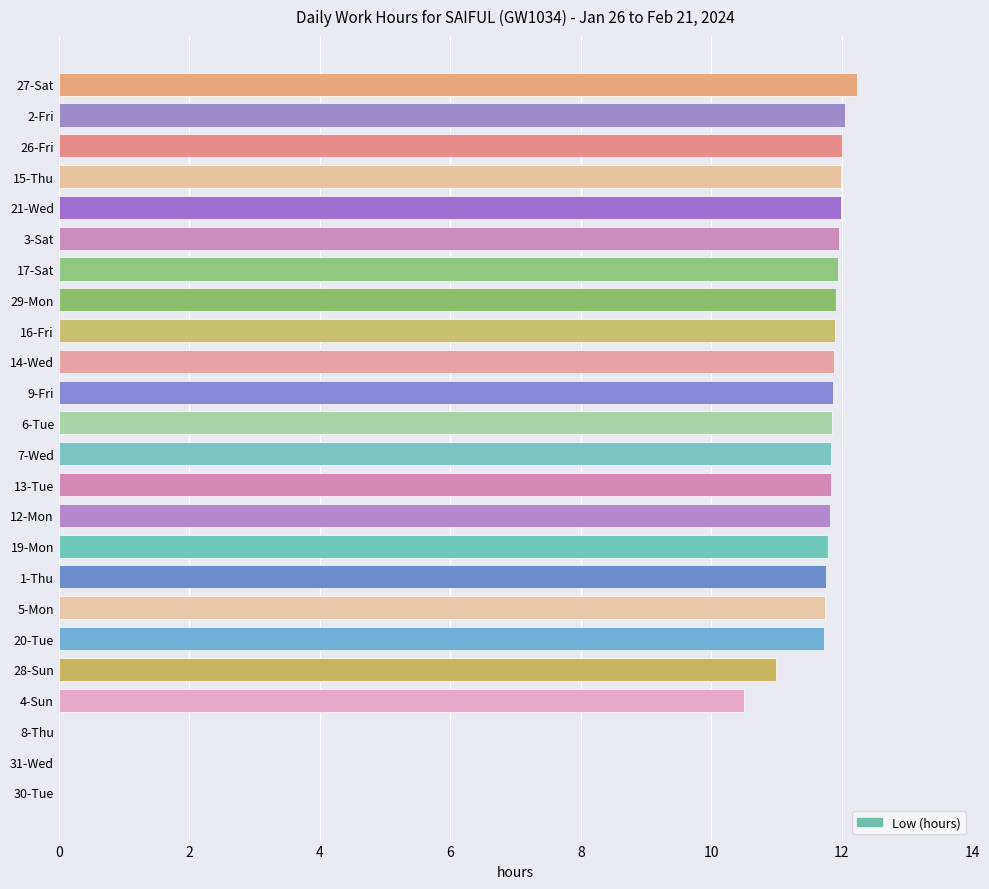

Count the number of categories in the chart.

24